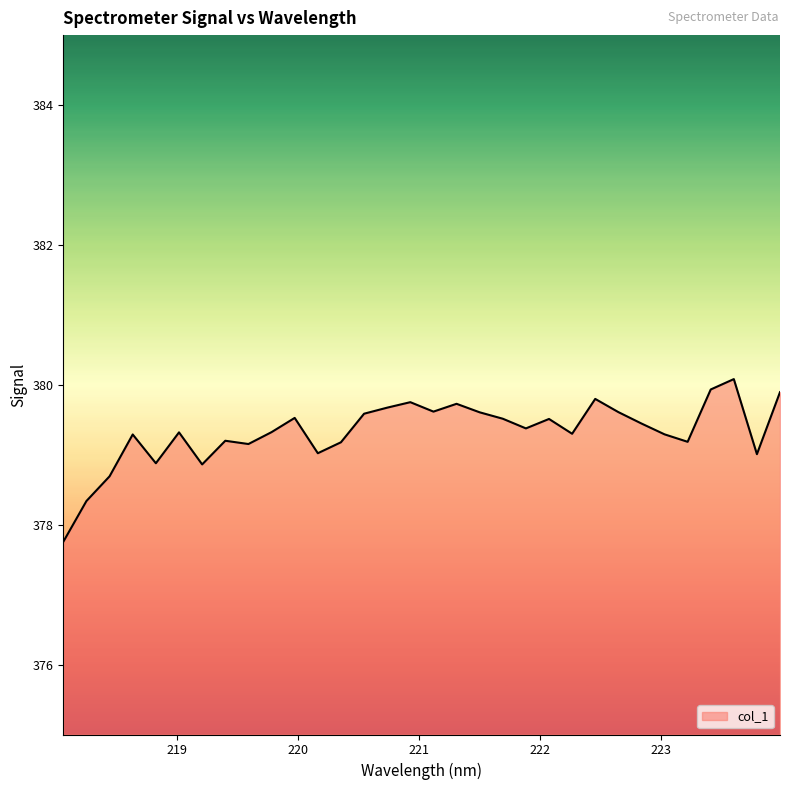

How many categories are shown in the chart?

32